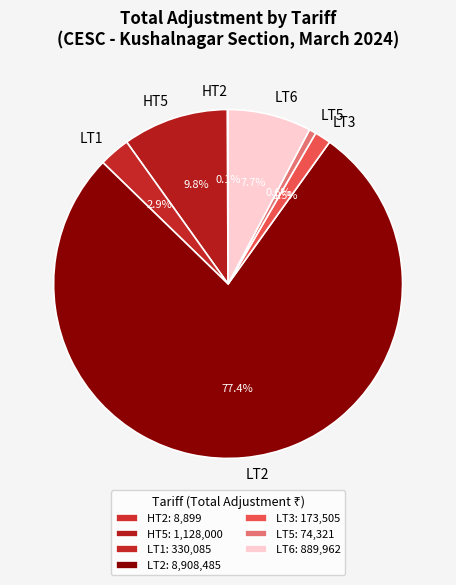

Does HT5 represent more than half of the total?

No